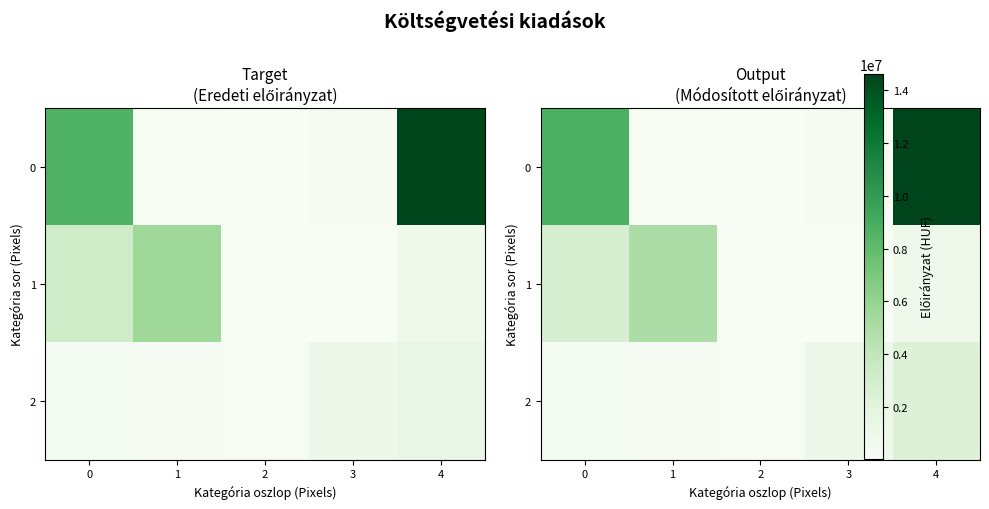

Read the 2 value at 2, to the nearest 100.

110000